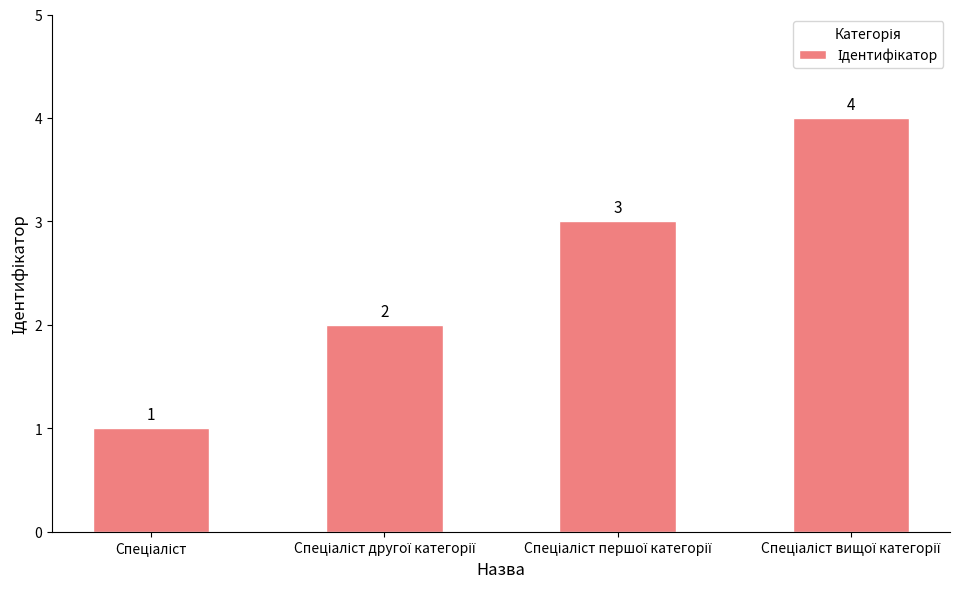

What is the difference between the maximum and minimum values?

3